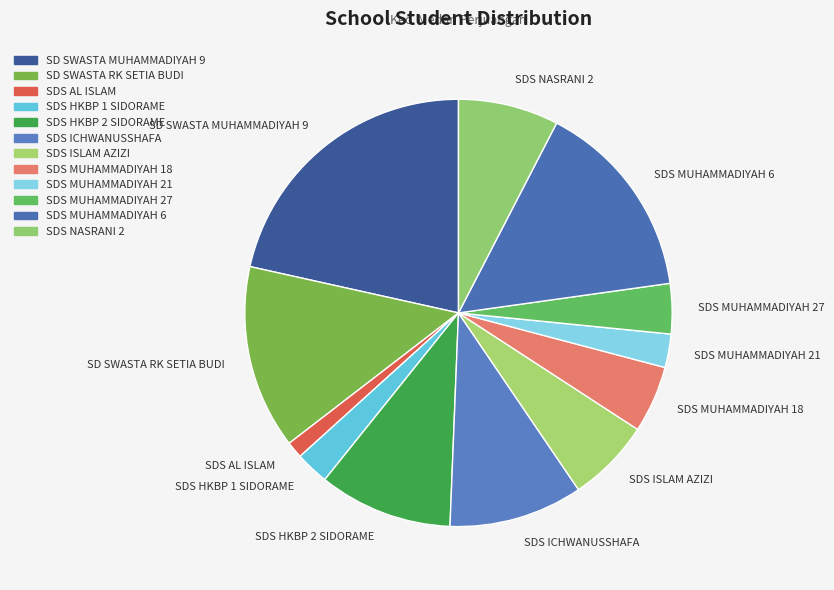

Do SDS ICHWANUSSHAFA and SD SWASTA RK SETIA BUDI together represent more than half of the pie?

No